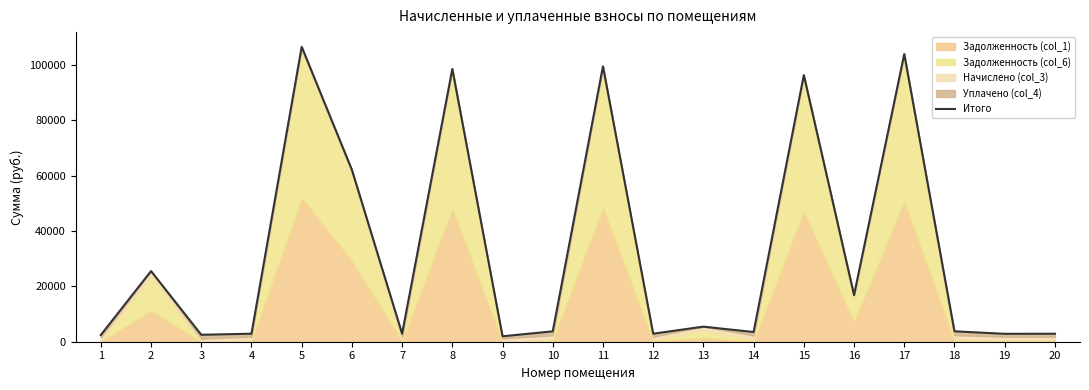

At which label does the data first exceed 3763?

2